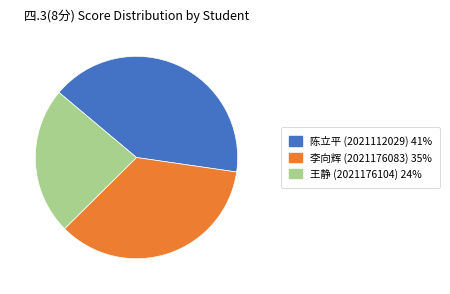

Does any single category account for the majority?

No